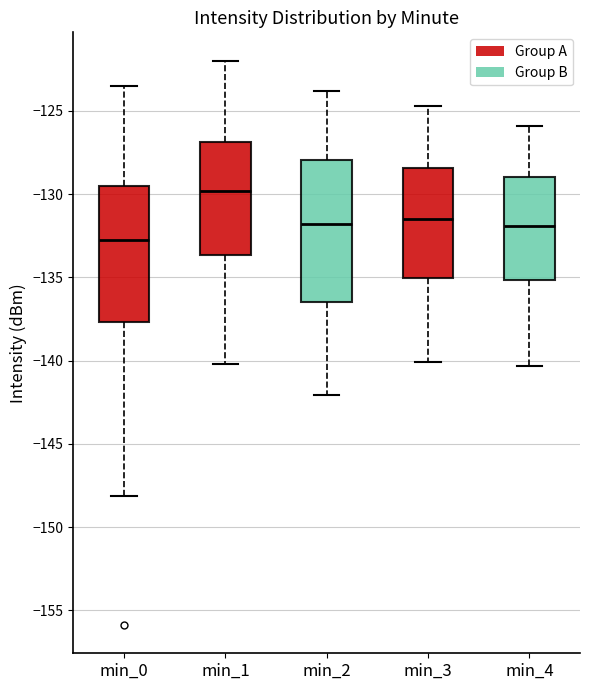

Reading left to right, transcribe this box plot: for each box, give where its median line is, the range the box spans, and where its two whiskers end, as read against the y-axis. The values are not printed on the chart, so give them approximately, as read against the axis.

min_0: median -133.0, box -137.5 to -129.5, whiskers -148.0 to -123.5
min_1: median -130.0, box -133.5 to -127.0, whiskers -140.0 to -122.0
min_2: median -132.0, box -136.5 to -128.0, whiskers -142.0 to -124.0
min_3: median -131.5, box -135.0 to -128.5, whiskers -140.0 to -124.5
min_4: median -132.0, box -135.0 to -129.0, whiskers -140.5 to -126.0